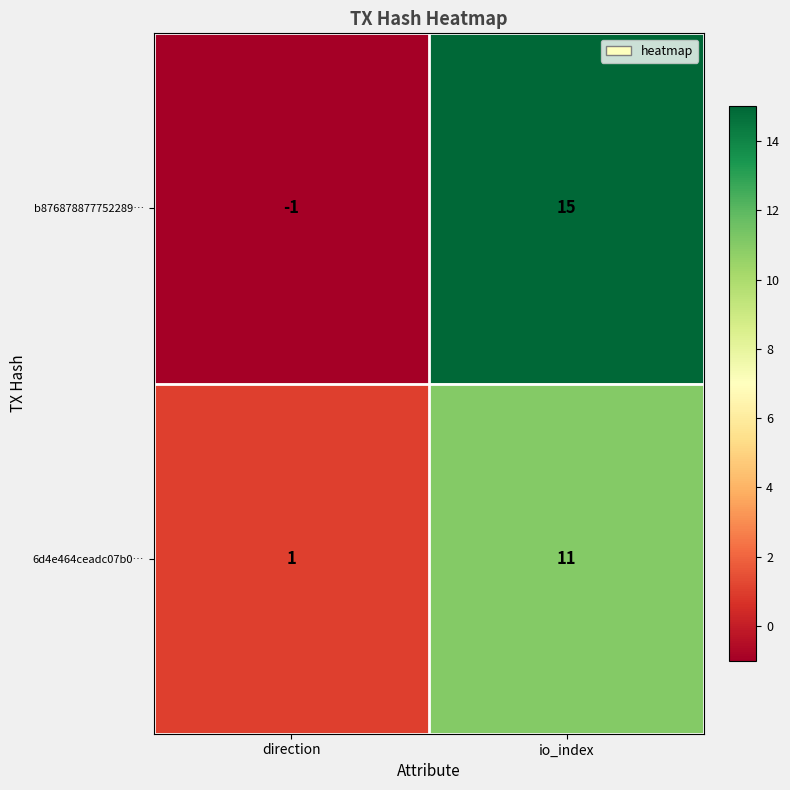

List the series in order of their overall mean, highest first.

b876878877752289…, 6d4e464ceadc07b0…